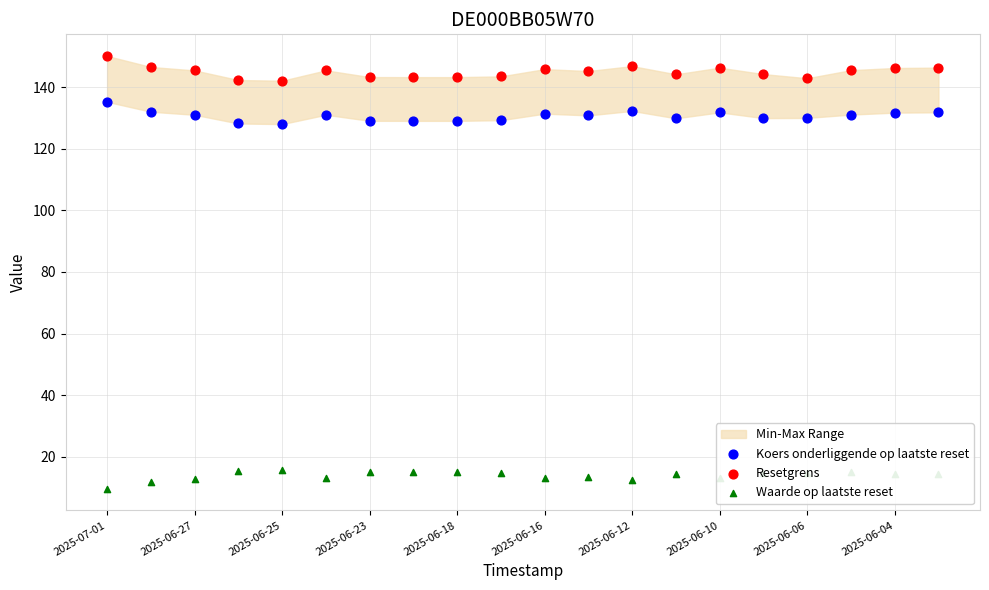

Which series has the widest spread of Y values?

Resetgrens